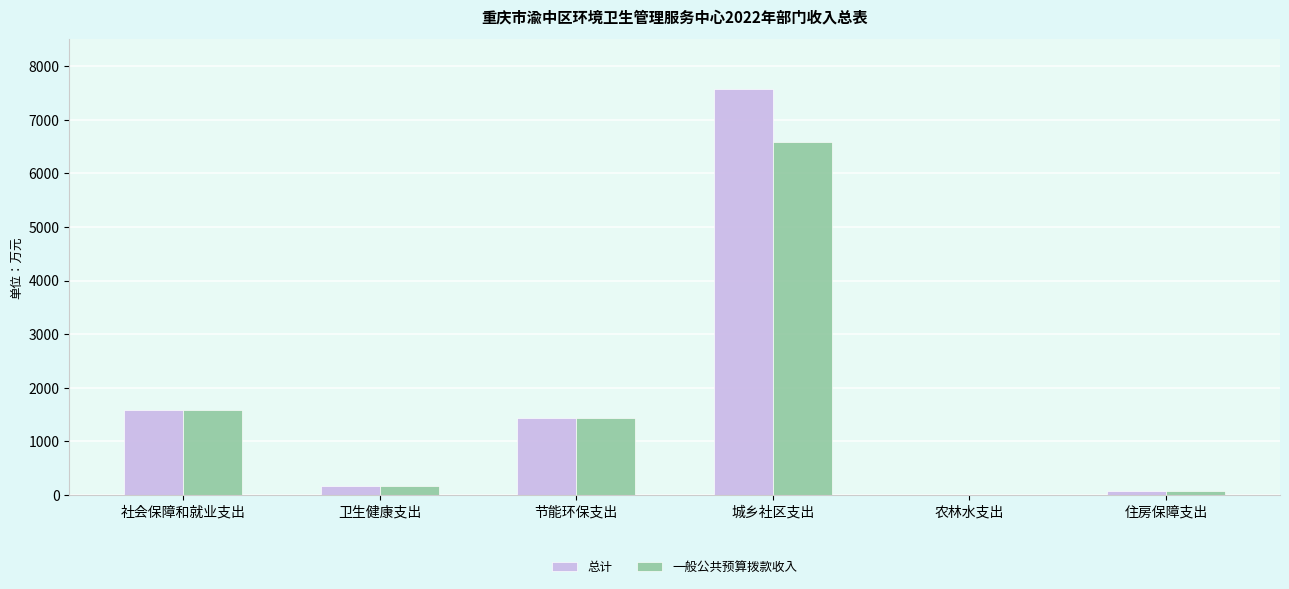

What is the total value across all series at 社会保障和就业支出?

3172.4